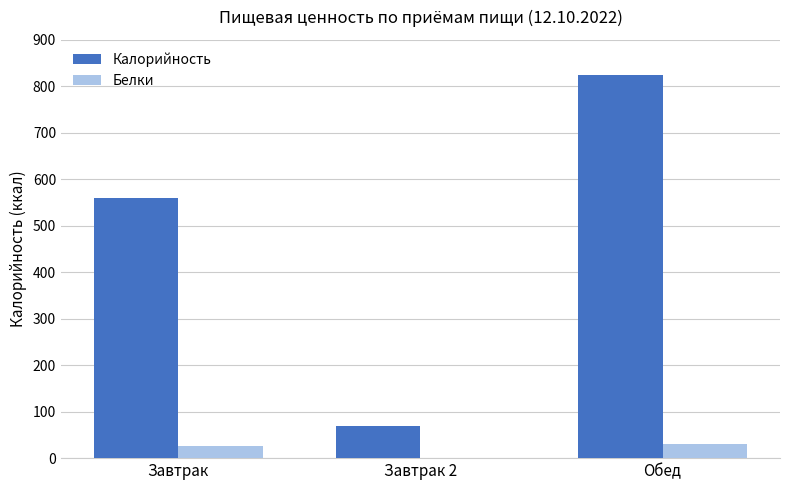

Which series changed the most between Завтрак and Завтрак 2?

Калорийность